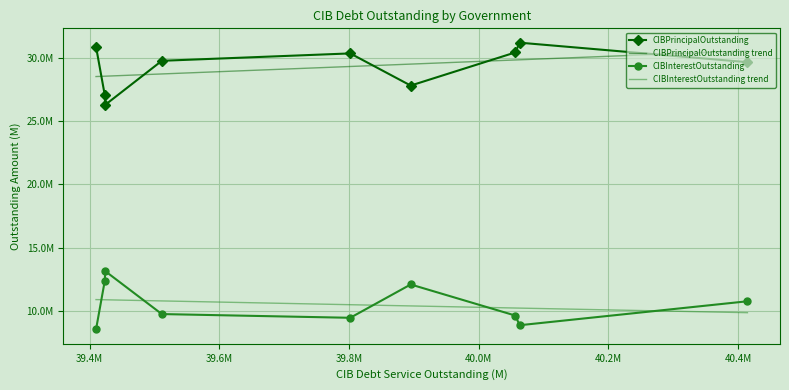

What is the spread (max minus min) of values at 39.6M?

20833493.6